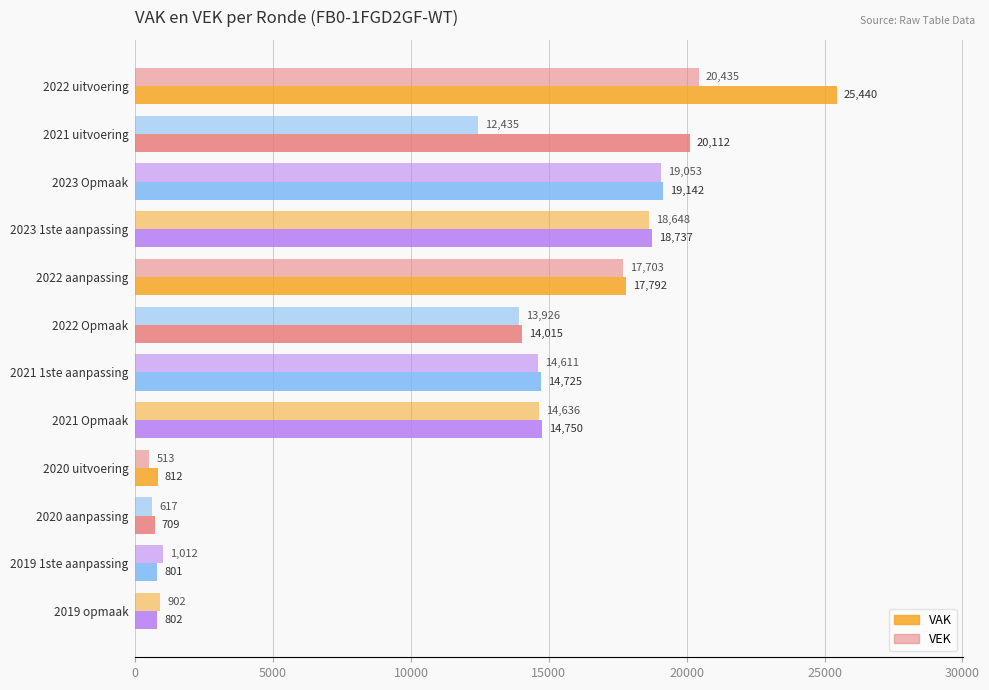

How many data points does each series have?

12